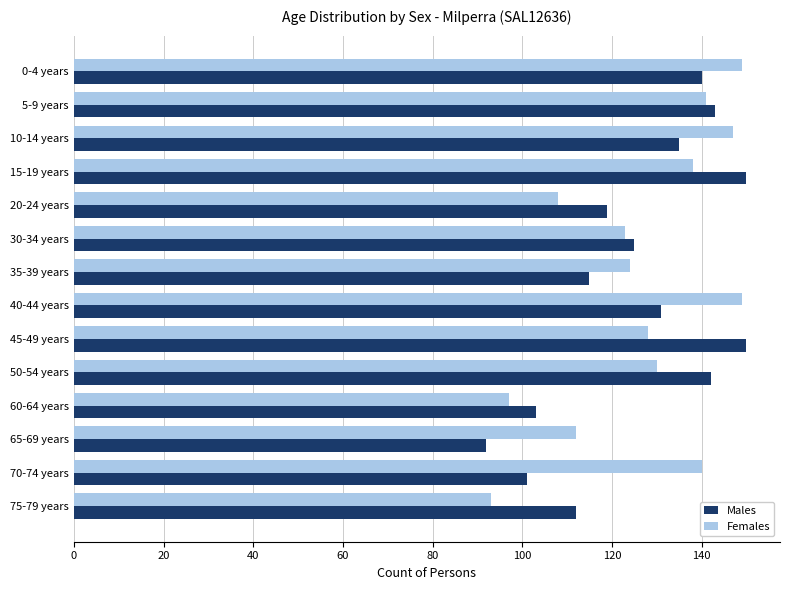

At which label is Males closest to 121?

20-24 years